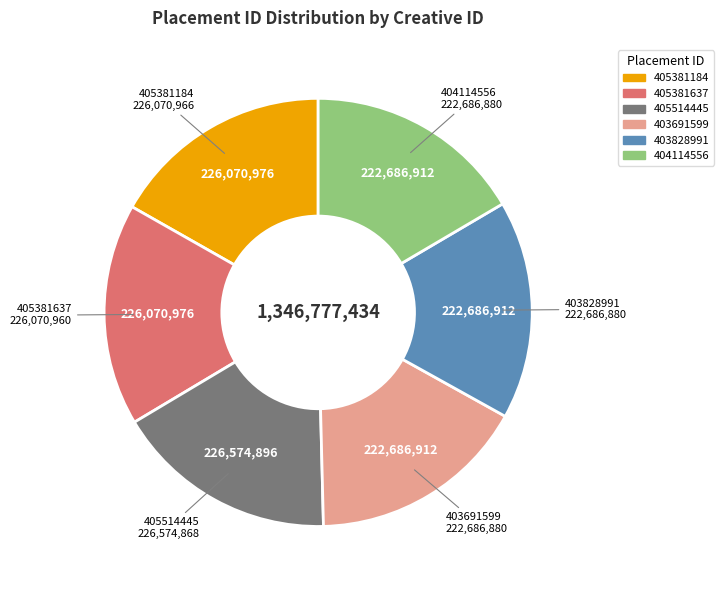

Approximately how many times larger is the value at 403691599 compared to 405514445?

1.0